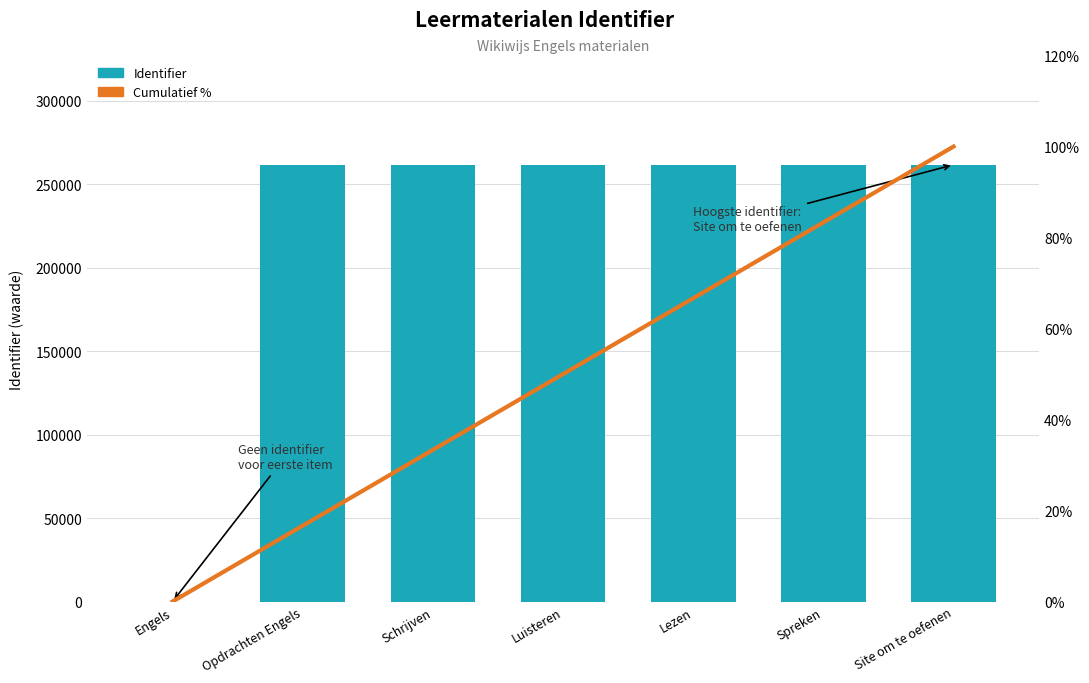

Rank the series at Site om te oefenen from lowest to highest value.

Cumulatief %, Identifier